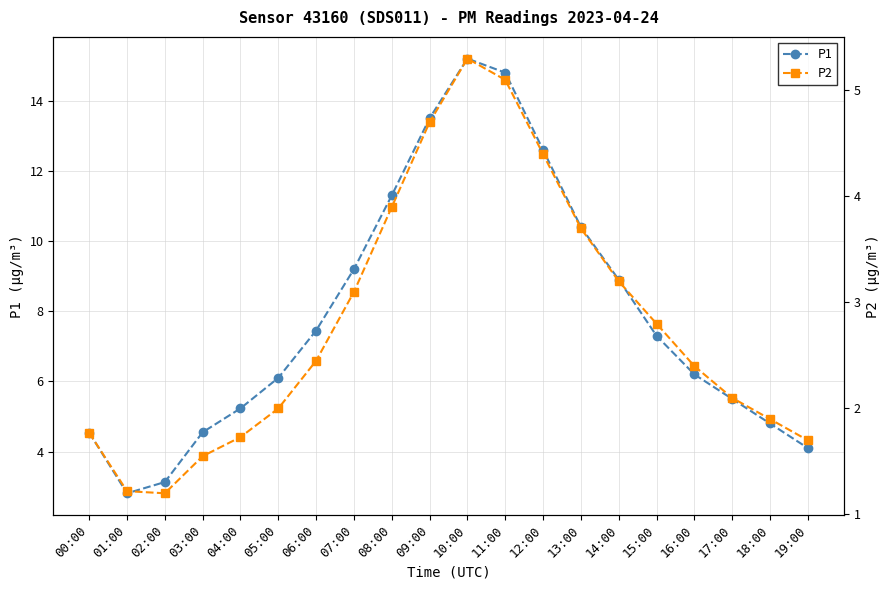

Between 01:00 and 07:00, which is larger?

07:00